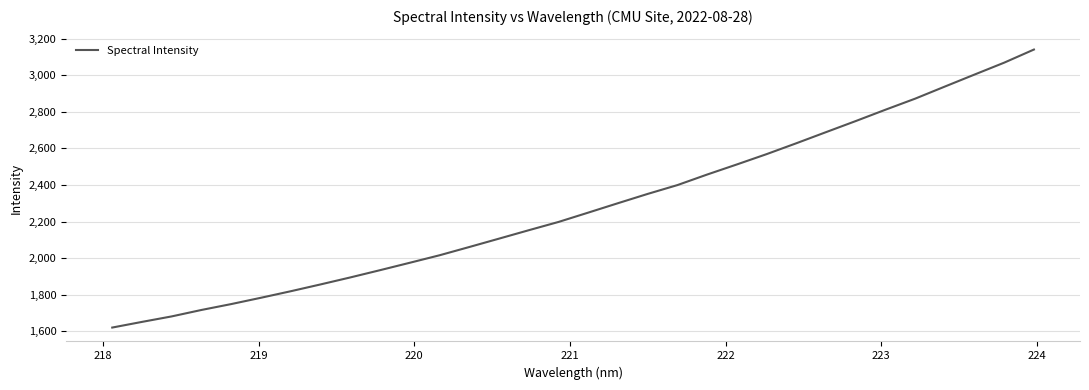

What is the sum of all values?

72961.5